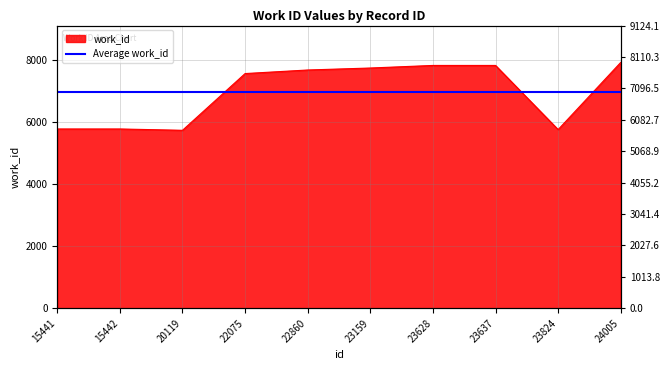

What is the change in value from 22075 to 22860?

+115